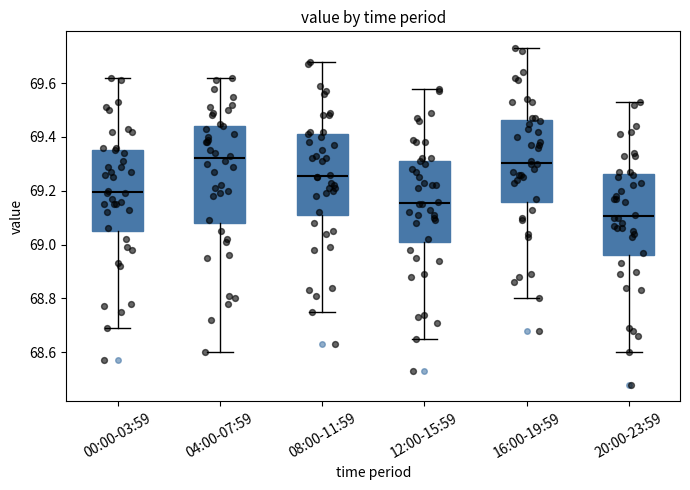

Which box has the lowest median line?

20:00-23:59